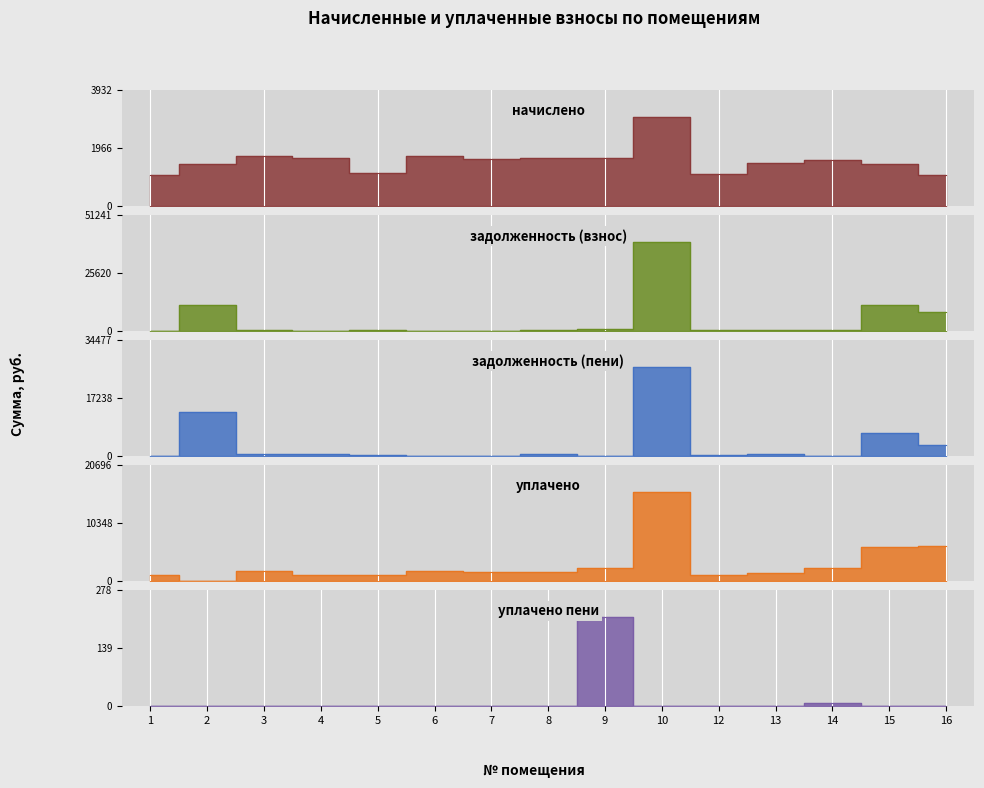

True or false: начислено and уплачено intersect in this chart.

False